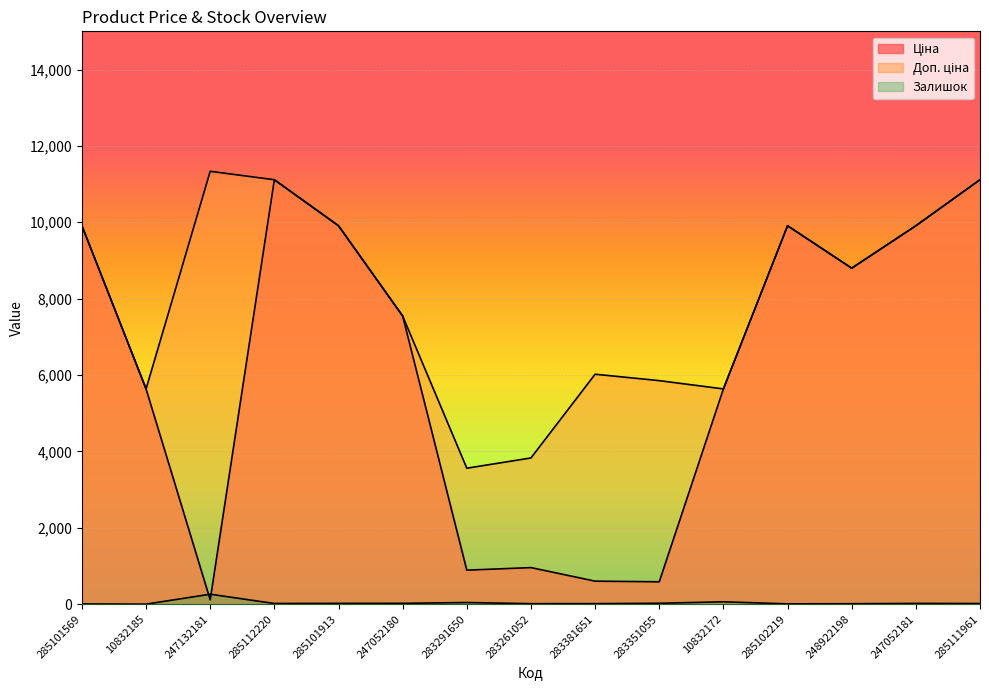

At how many categories does at least one series exceed 1227?

15